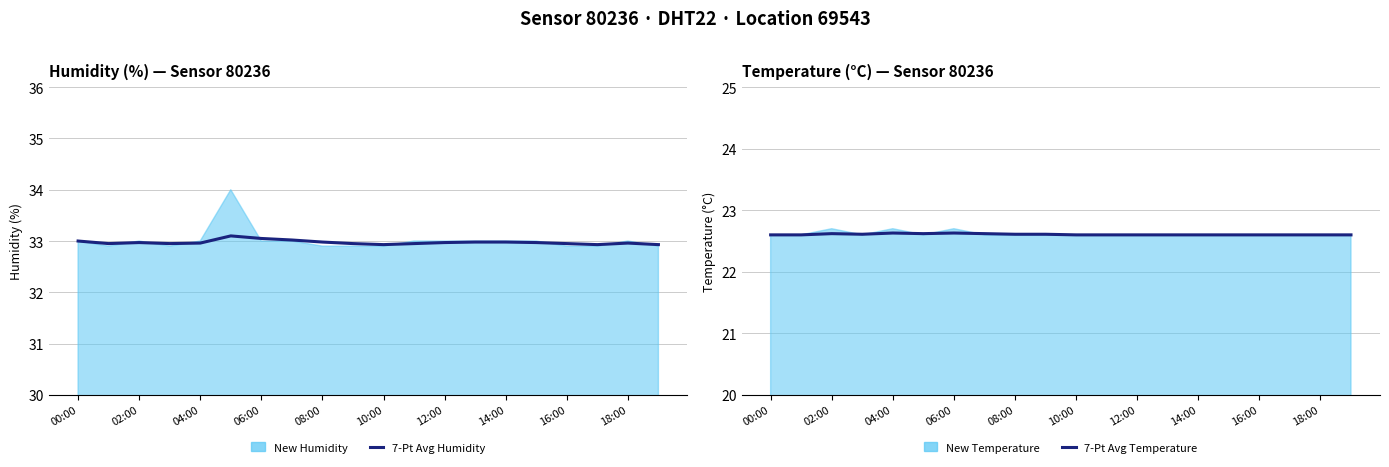

Between 06:00 and 16:00, which series saw the biggest shift?

humidity_avg